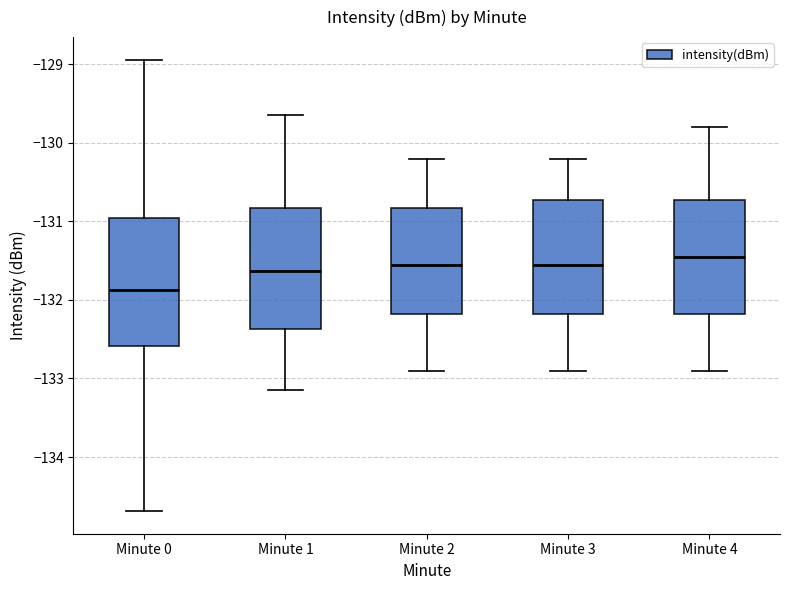

Where is the lower edge of the box for Minute 4 on the y-axis? The values are not printed on the chart, so give them approximately, as read against the axis.

-132.2